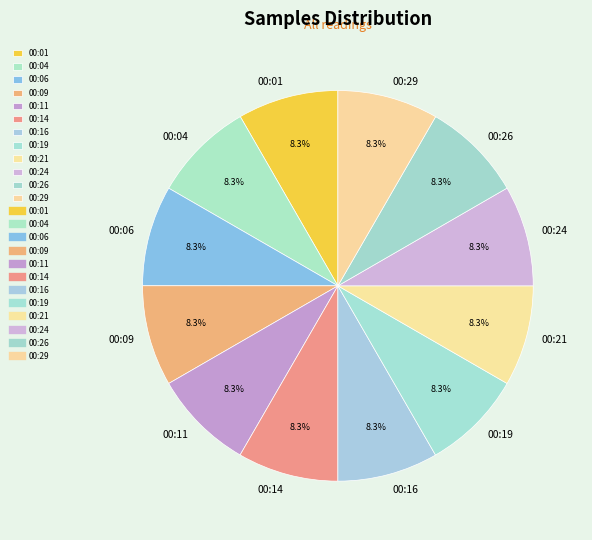

Approximately how many times larger is the value at 00:19 compared to 00:11?

1.0